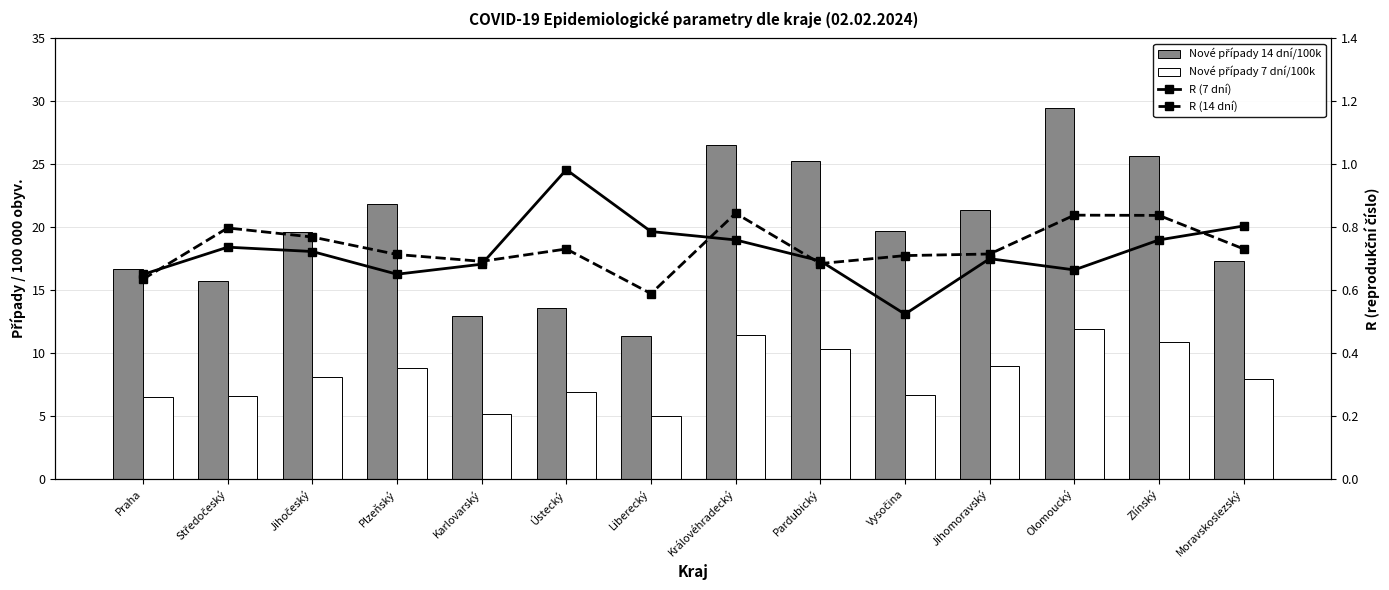

What is the minimum value shown in the chart?

0.5